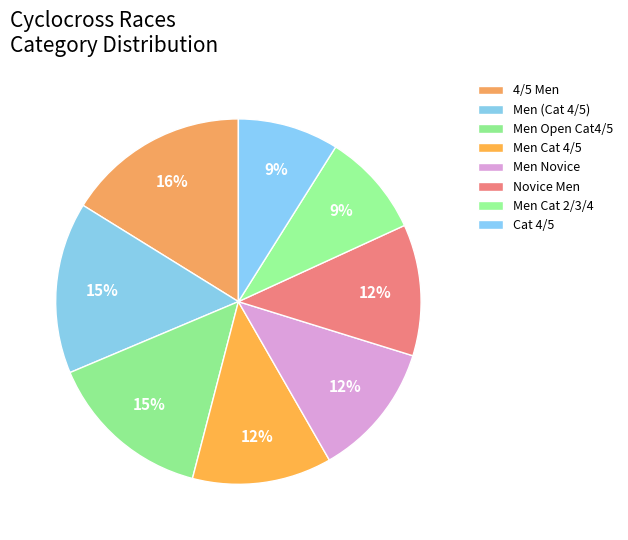

Combined, do 4/5 Men and Cat 4/5 account for over 50%?

No